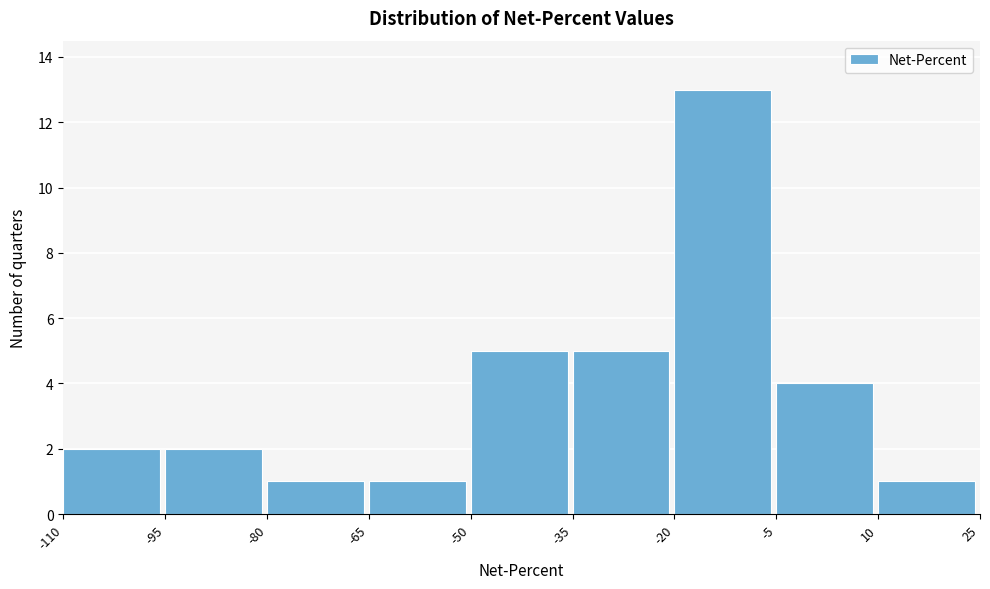

Reading left to right, list every bar in this chart as the range it spans on the x-axis followed by its height. The values are not printed on the chart, so give them approximately, as read against the axis.

-110 to -95: 2
-95 to -80: 2
-80 to -65: 1
-65 to -50: 1
-50 to -35: 5
-35 to -20: 5
-20 to -5: 13
-5 to 10: 4
10 to 25: 1